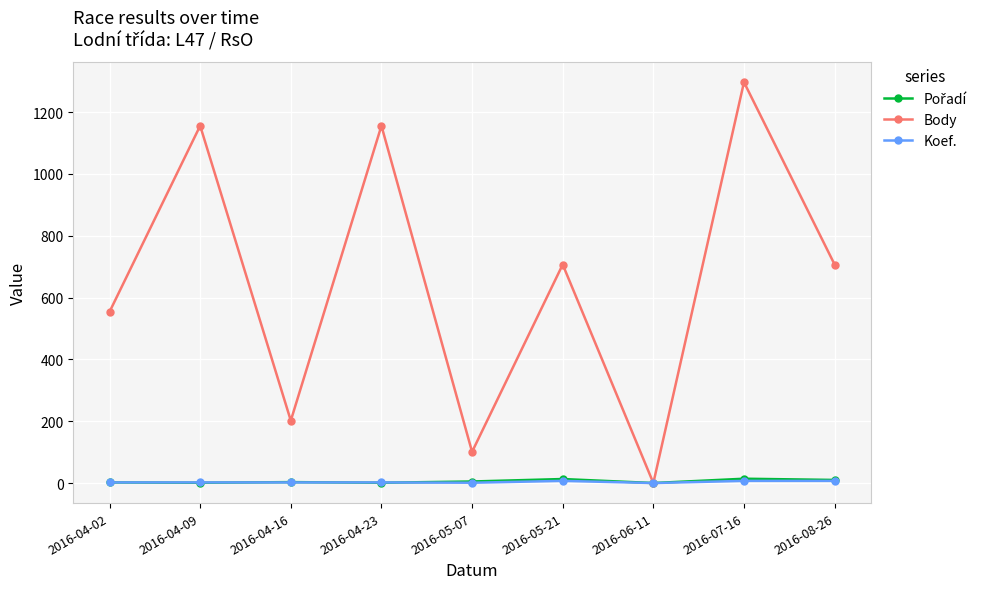

What is the label of the 2nd point from the left?

2016-04-09